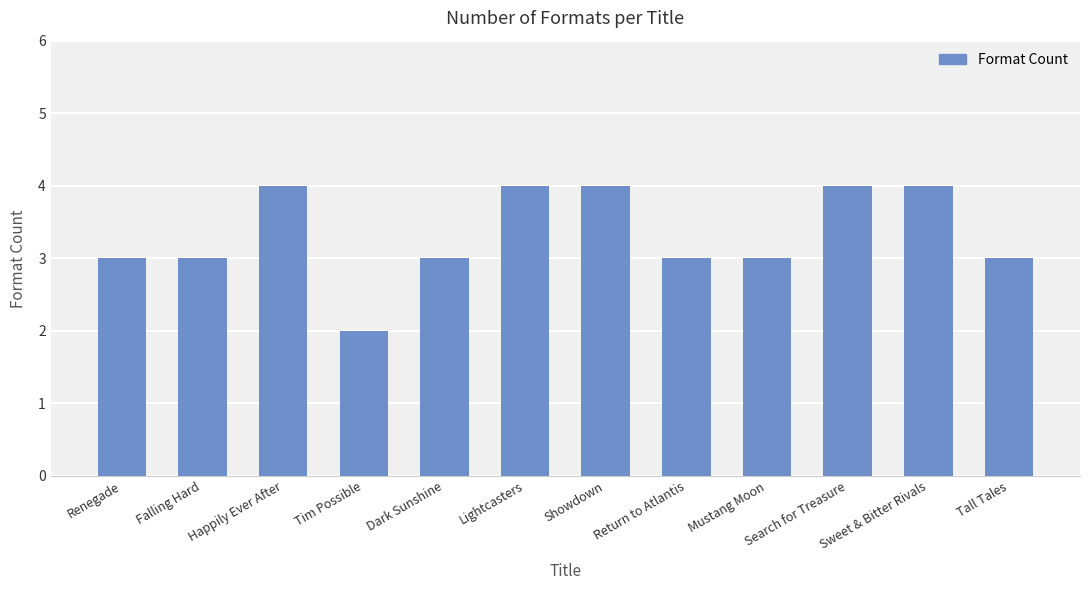

How many categories are shown in the chart?

12